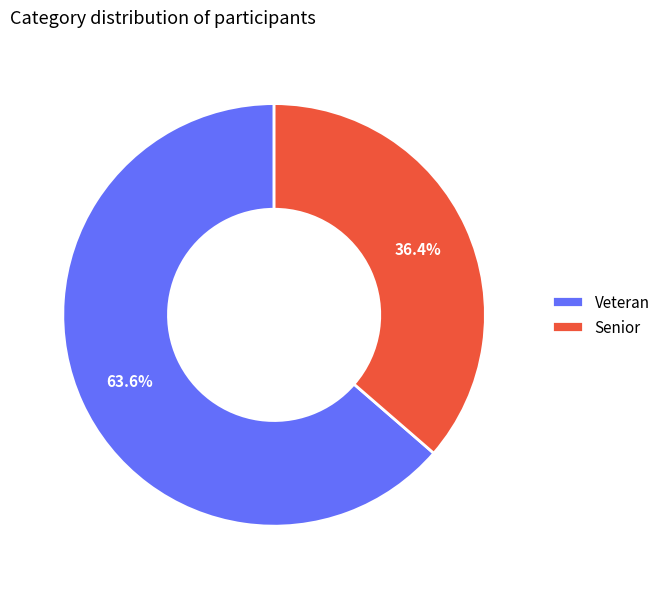

Which slice is the smallest?

Senior